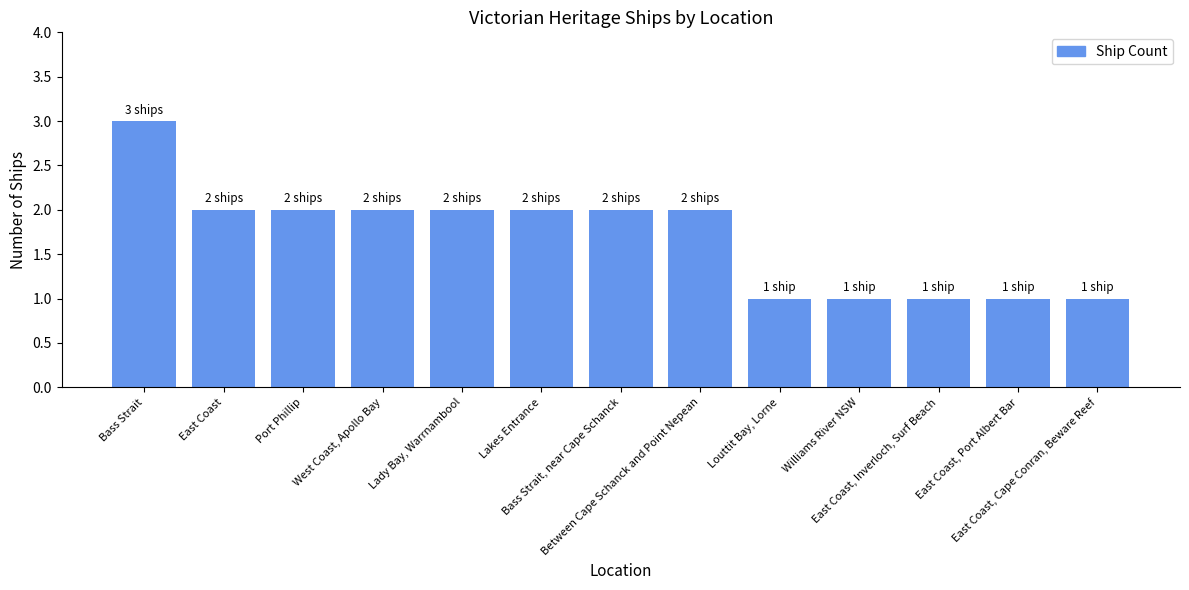

What is the greatest value displayed?

3